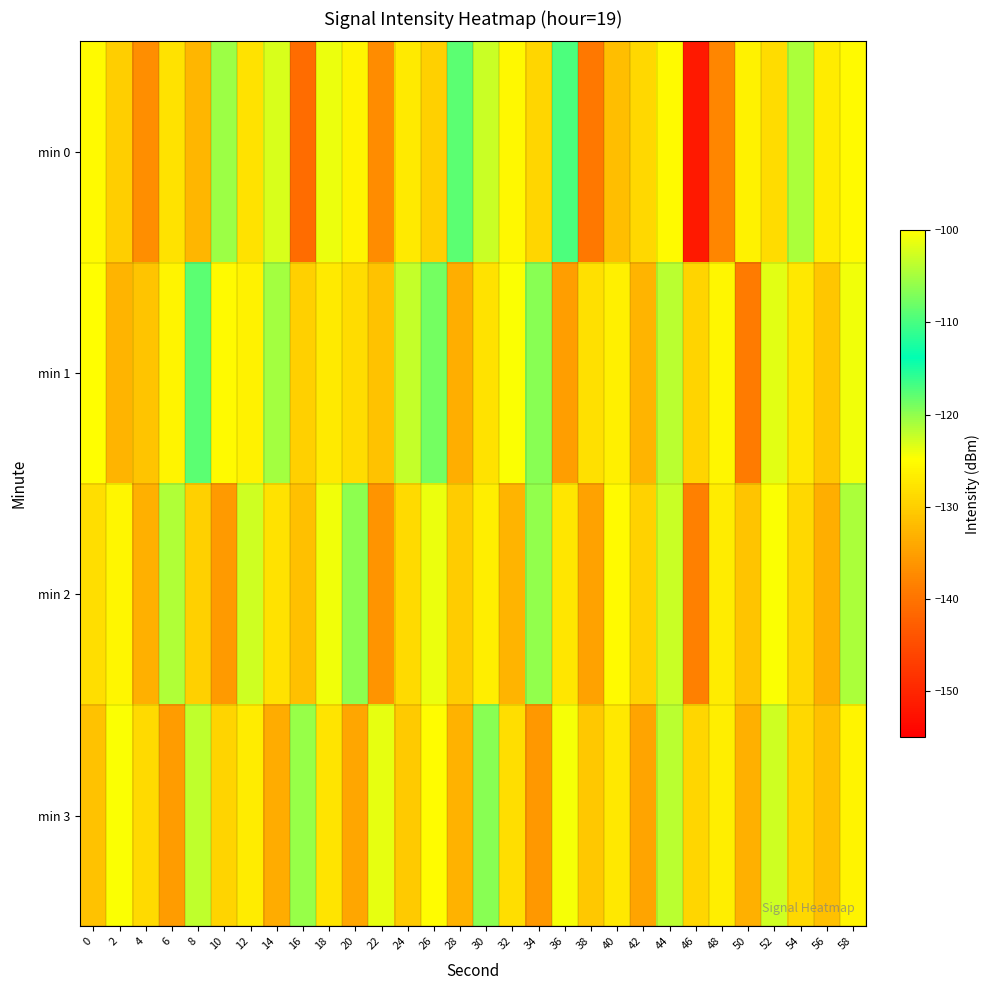

Reading left to right, list all the values displayed in this chart.

min 0: 0=-125.2	2=-130.0	4=-136.8	6=-127.9	8=-132.6	10=-120.5	12=-127.9	14=-123.2	16=-140.9	18=-123.9	20=-126.0	22=-137.2	24=-127.0	26=-129.7	28=-117.8	30=-122.5	32=-125.4	34=-129.1	36=-117.1	38=-139.3	40=-131.7	42=-128.9	44=-125.2	46=-151.6	48=-137.7	50=-126.0	52=-128.4	54=-121.1	56=-126.7	58=-125.2
min 1: 0=-124.8	2=-132.9	4=-131.0	6=-125.8	8=-117.8	10=-125.3	12=-126.1	14=-104.9	16=-129.8	18=-127.0	20=-128.5	22=-131.2	24=-122.3	26=-118.9	28=-133.4	30=-127.8	32=-124.6	34=-119.7	36=-135.2	38=-128.1	40=-126.4	42=-132.7	44=-121.8	46=-129.3	48=-125.6	50=-138.9	52=-123.5	54=-127.2	56=-130.8	58=-124.1
min 2: 0=-128.3	2=-125.7	4=-133.1	6=-121.4	8=-129.8	10=-135.6	12=-122.7	14=-127.9	16=-131.5	18=-124.2	20=-119.8	22=-136.3	24=-128.6	26=-123.9	28=-130.2	30=-126.5	32=-132.8	34=-120.1	36=-127.4	38=-134.7	40=-125.3	42=-129.6	44=-122.5	46=-138.4	48=-126.8	50=-131.1	52=-124.7	54=-128.9	56=-133.5	58=-121.2
min 3: 0=-131.2	2=-124.5	4=-128.7	6=-135.3	8=-122.1	10=-129.4	12=-126.8	14=-133.6	16=-120.3	18=-127.7	20=-134.2	22=-123.8	24=-130.5	26=-125.1	28=-132.9	30=-119.6	32=-128.3	34=-135.8	36=-124.4	38=-130.7	40=-127.2	42=-134.5	44=-121.9	46=-129.1	48=-126.6	50=-133.3	52=-122.6	54=-128.8	56=-131.4	58=-125.8